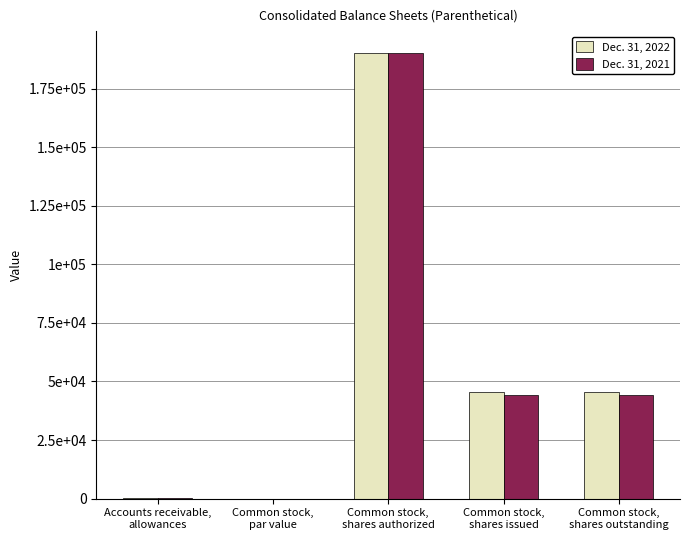

What is the difference between the Dec. 31, 2021 values at Common stock,
shares authorized and Common stock,
shares outstanding?

145752.0